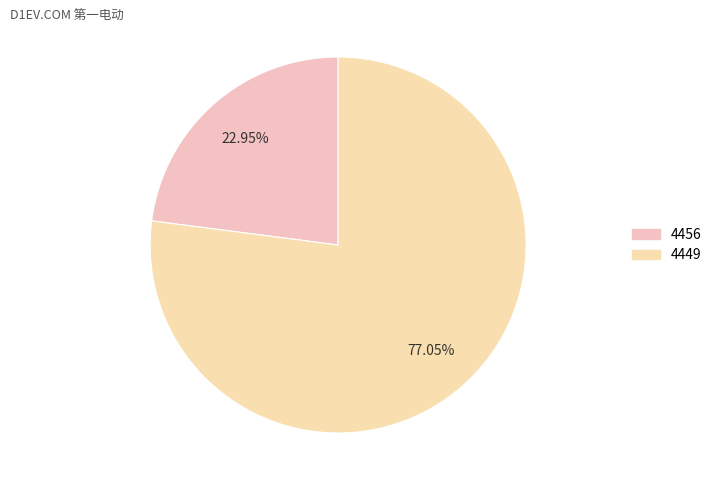

Which category has the smallest portion of the pie?

4456